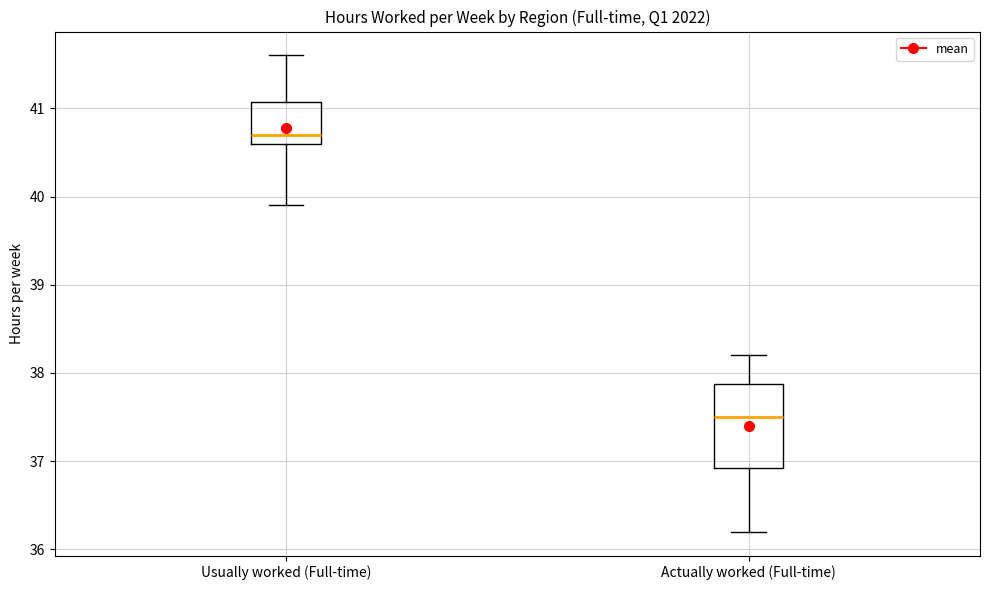

Where does the upper whisker of the box for Usually worked (Full-time) end on the y-axis? The values are not printed on the chart, so give them approximately, as read against the axis.

41.6